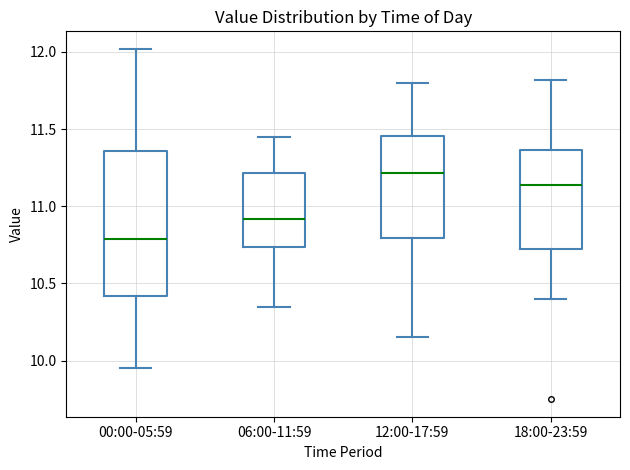

Where is the upper edge of the box for 00:00-05:59 on the y-axis? The values are not printed on the chart, so give them approximately, as read against the axis.

11.35